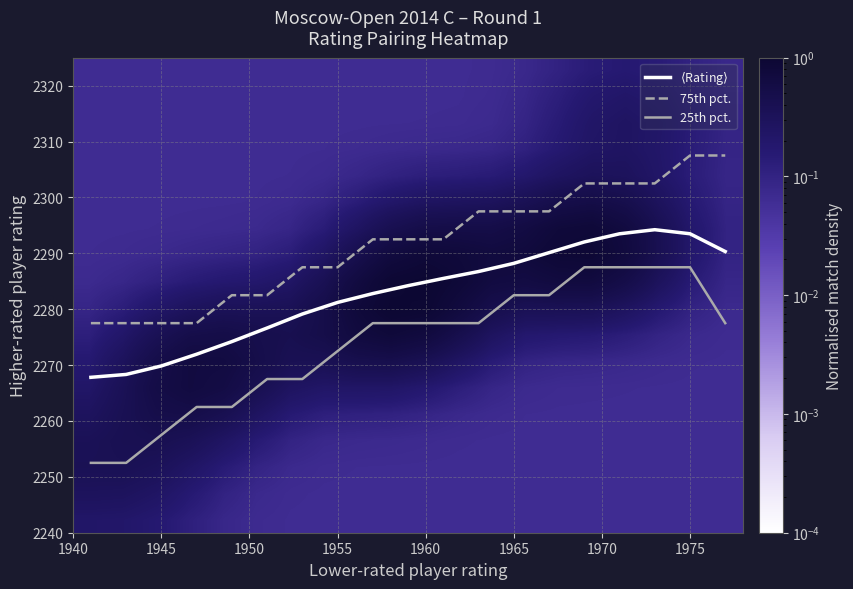

What is the minimum value for 25th pct.?

2252.5